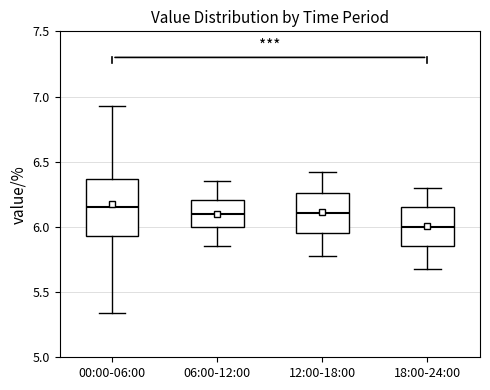

Which box is the tallest, from its lower edge to its upper edge?

00:00-06:00